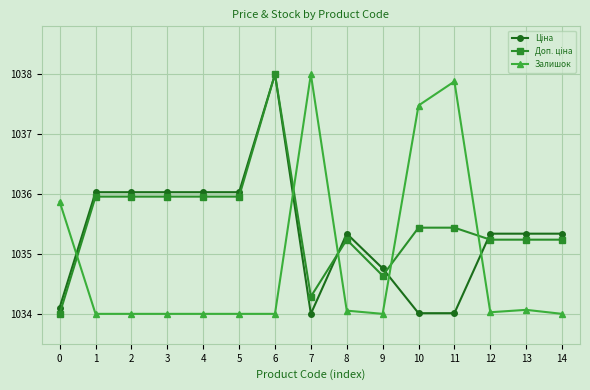

What is the difference between the highest and lowest values at 11?

3.9